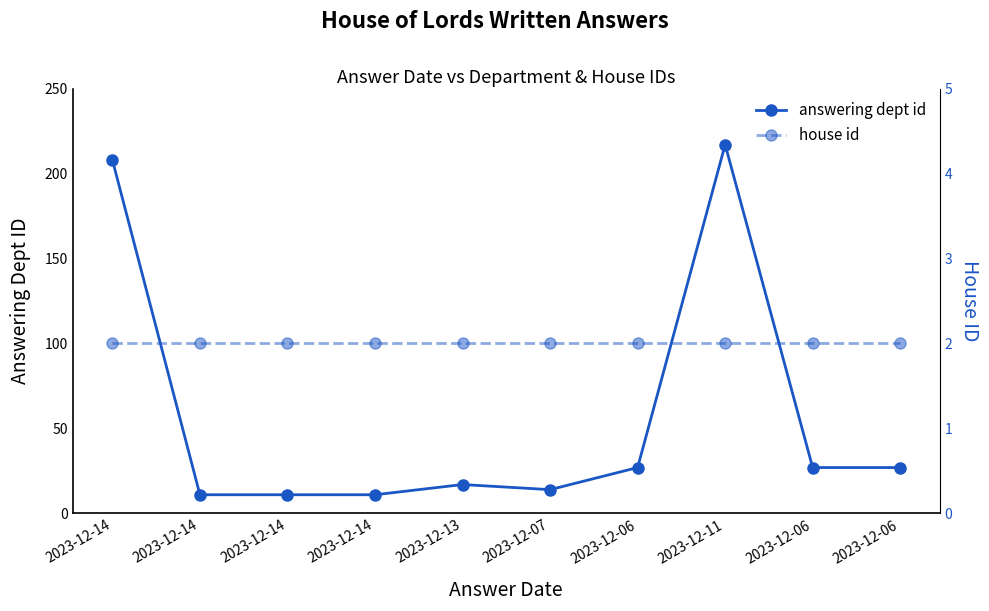

How many categories are shown in the chart?

10